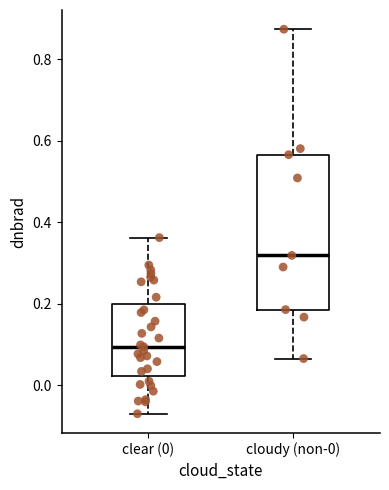

Reading left to right, read every box against the y-axis: the position of its median line, the range the box covers, and the ends of its whiskers. The values are not printed on the chart, so give them approximately, as read against the axis.

clear (0): median 0.10, box 0.02 to 0.20, whiskers -0.06 to 0.36
cloudy (non-0): median 0.32, box 0.18 to 0.56, whiskers 0.06 to 0.88